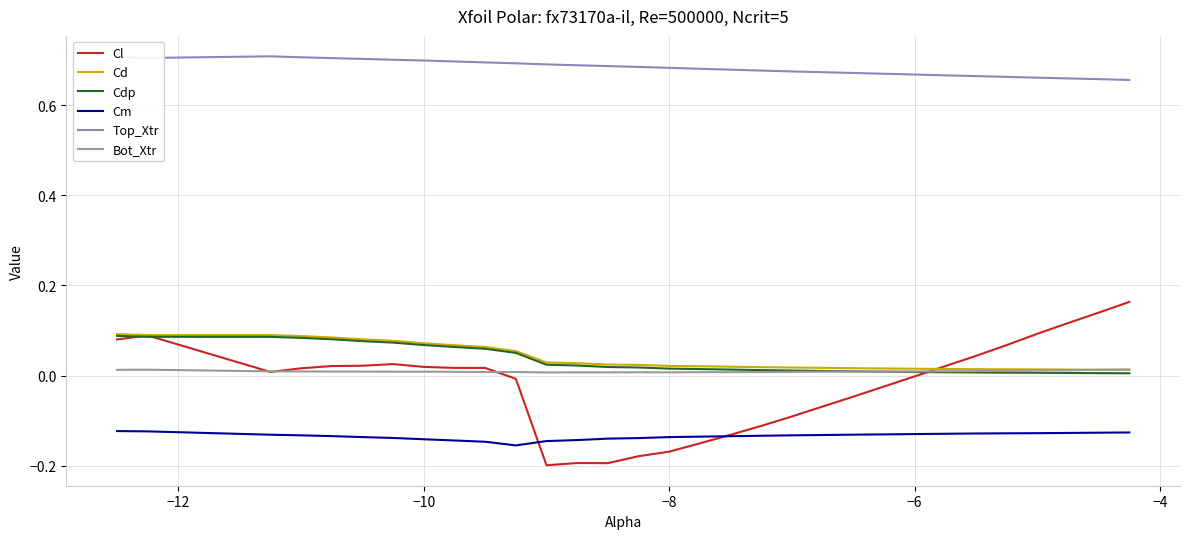

Which series has the largest total across all categories?

Top_Xtr